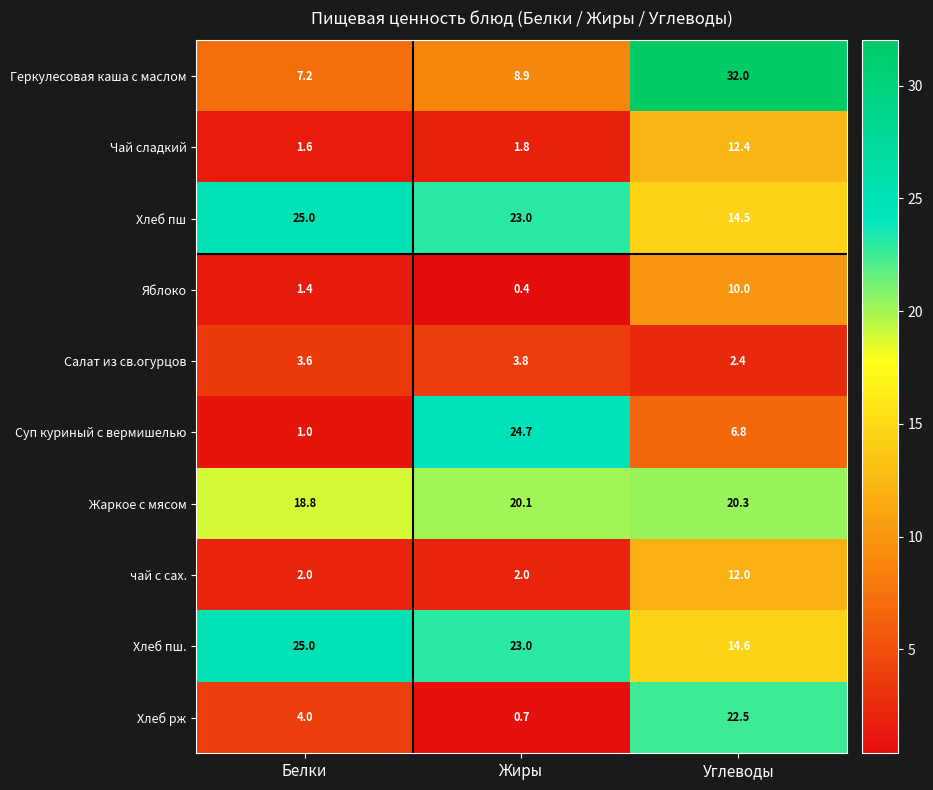

What is the difference between the highest and lowest values at Жиры?

24.3